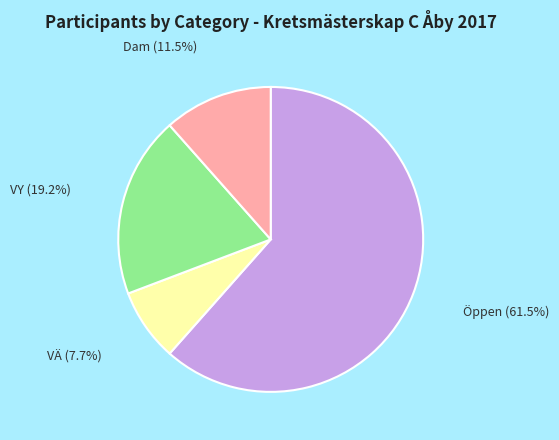

How many slices are in this pie chart?

4